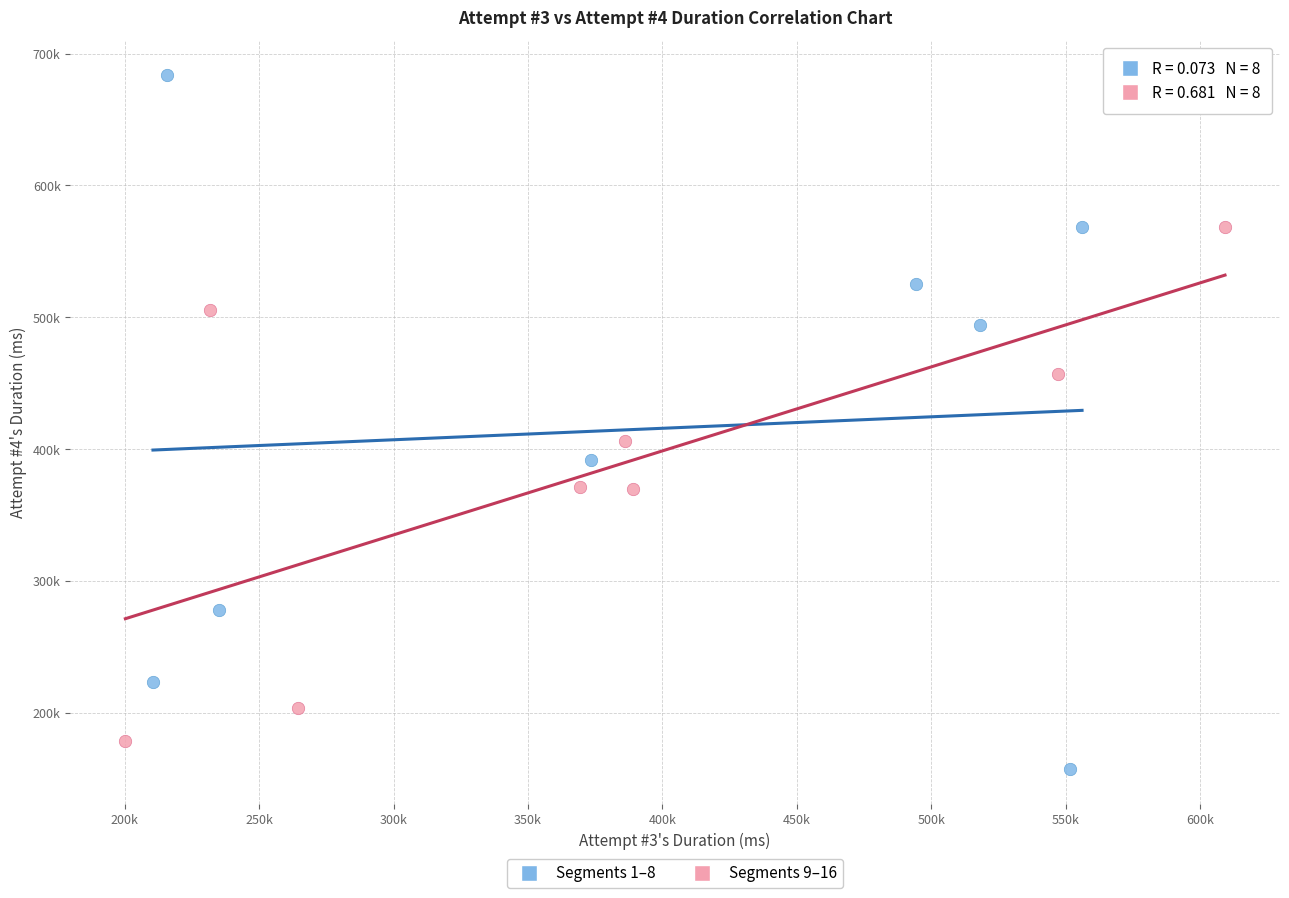

Which series reaches the maximum Y coordinate?

Segments 1–8